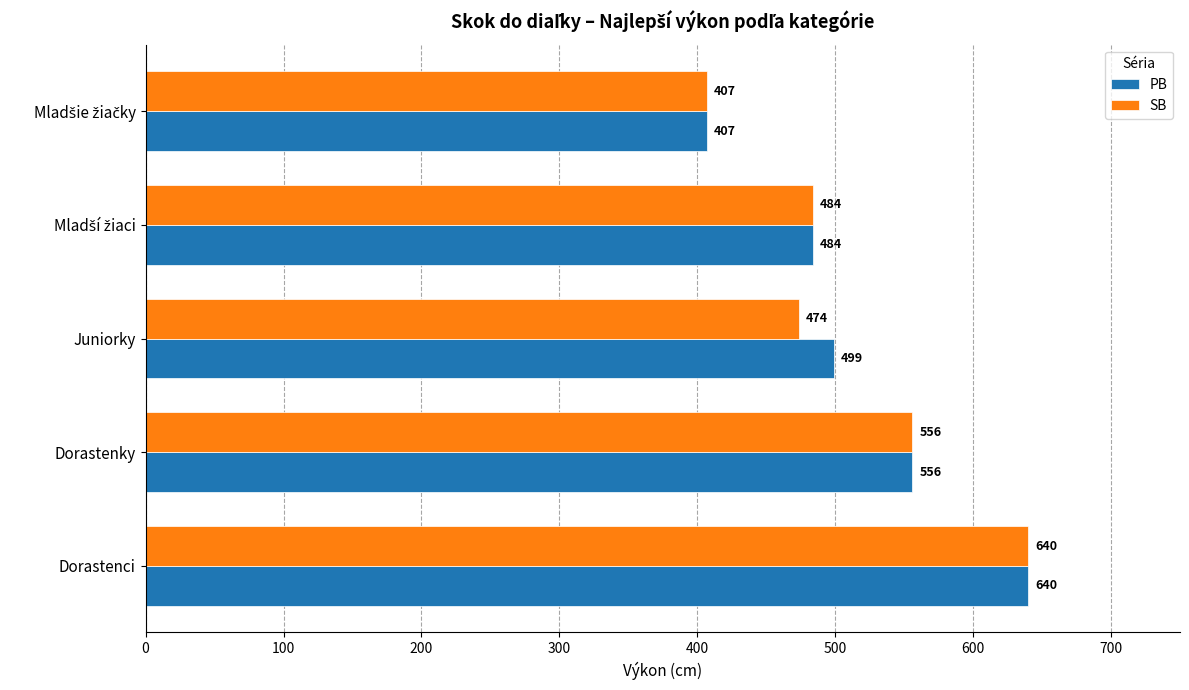

At which category is the sum across all series the highest?

Dorastenci